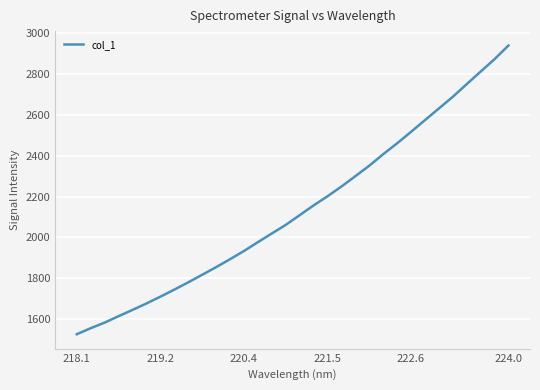

What is the greatest value displayed?

2939.5